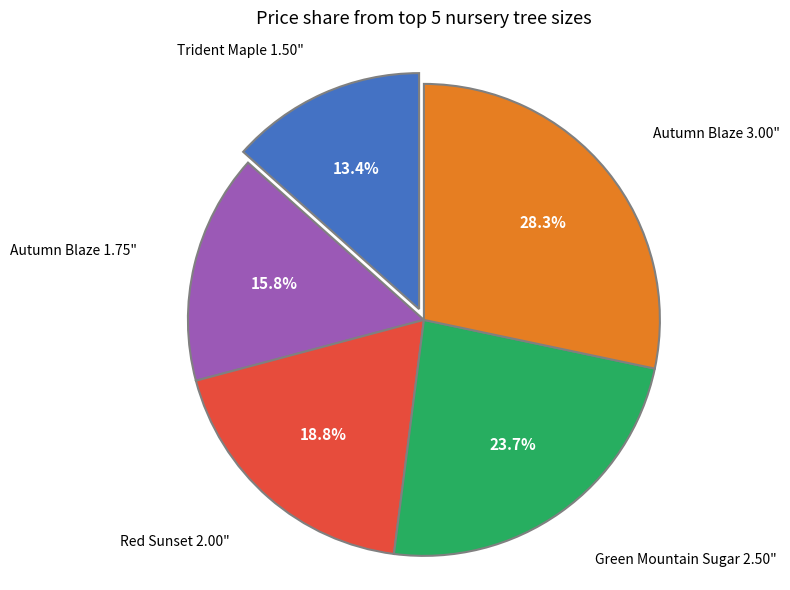

Is there a majority slice in this chart?

No